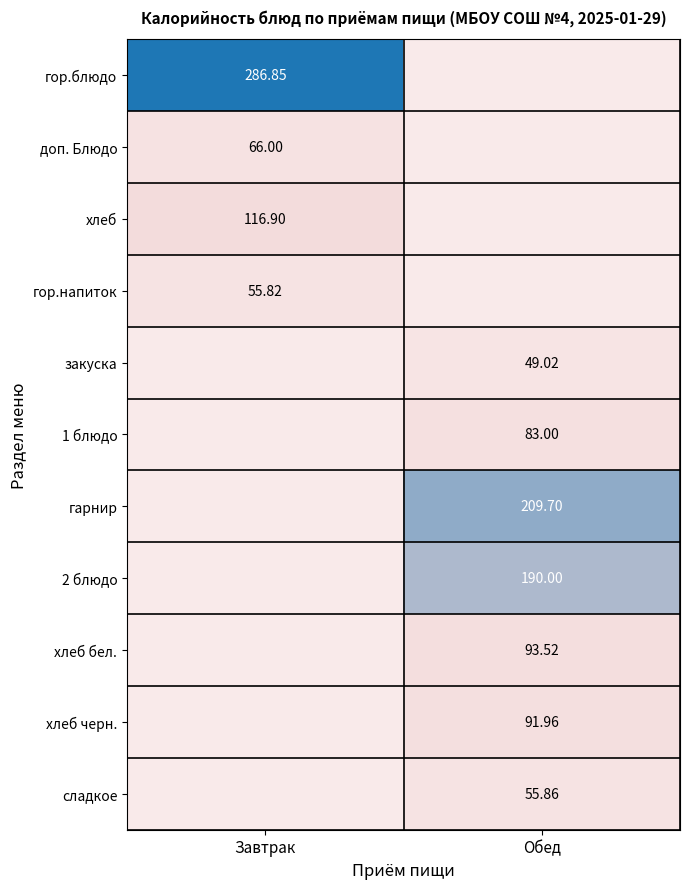

Is it true that закуска equals 49.0 at Обед?

True